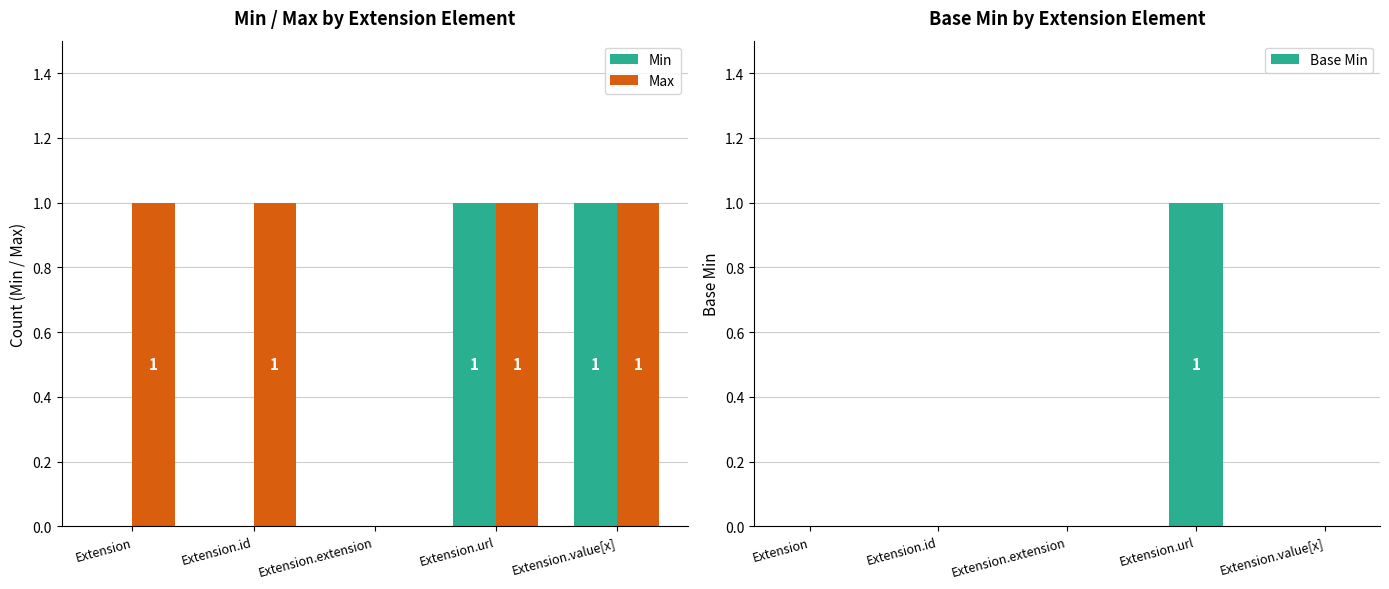

List the series in order of their peak value, highest first.

Min, Max, Base Min